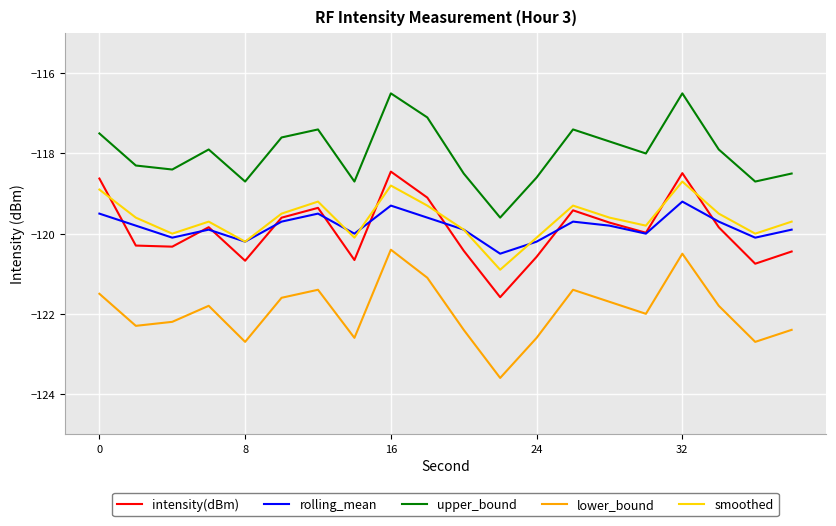

True or false: smoothed and upper_bound intersect in this chart.

False